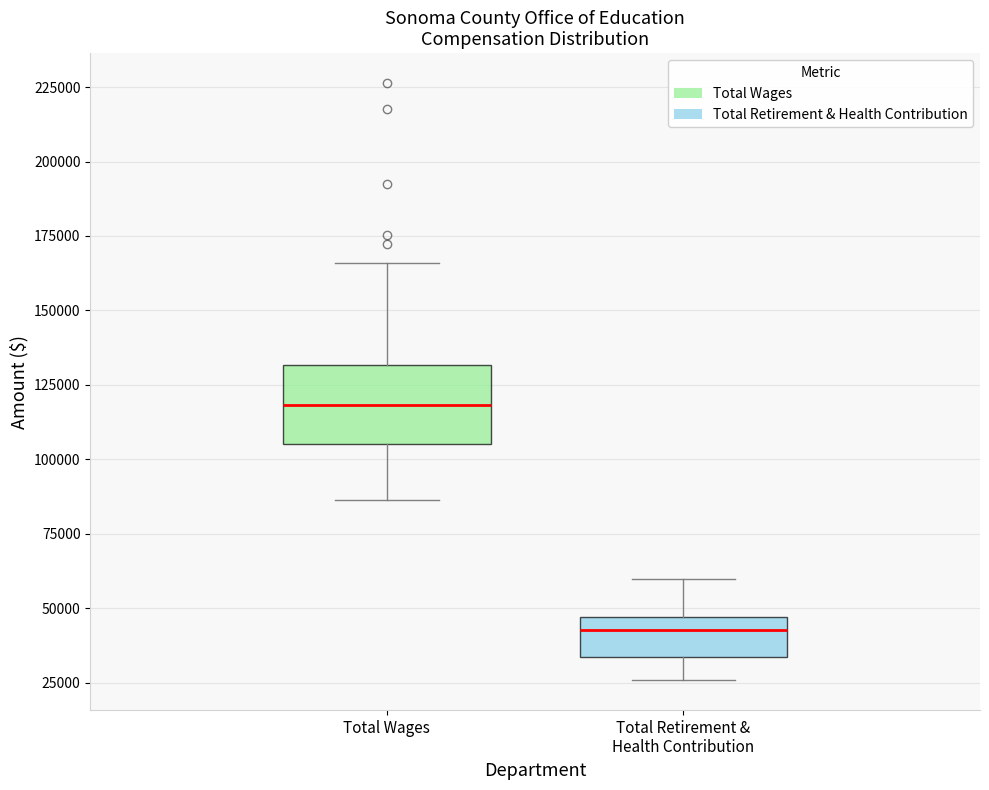

Which box is the tallest, from its lower edge to its upper edge?

Total Wages